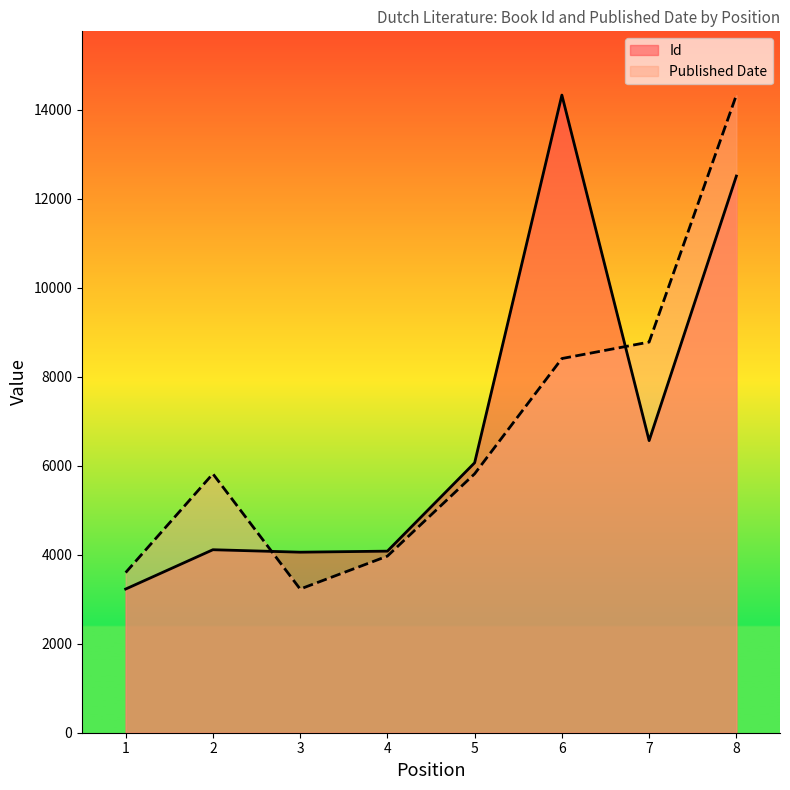

What is the spread (max minus min) of values at 7?

2215.5